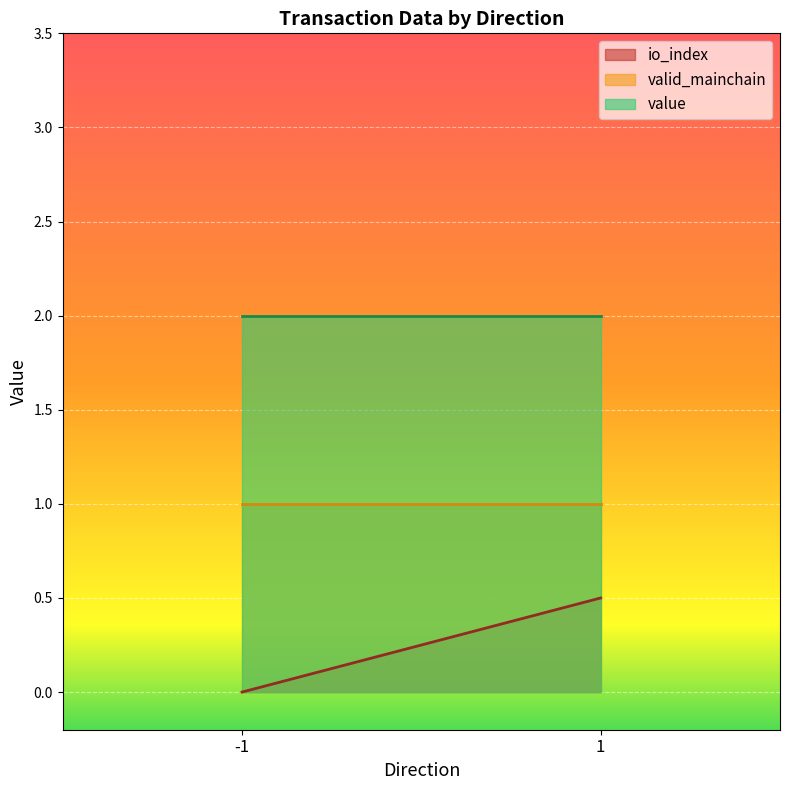

Is it true that valid_mainchain equals 0.6 at 1?

False